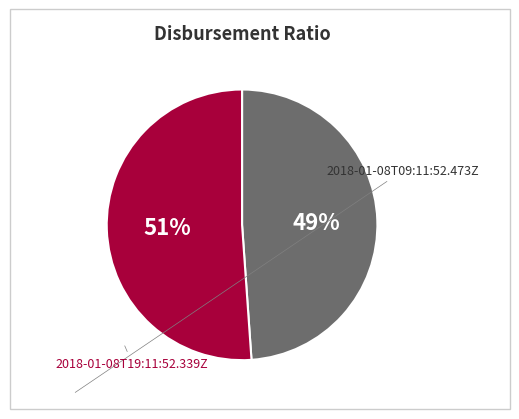

Which has a higher value, 2018-01-08T09:11:52.473Z or 2018-01-08T19:11:52.339Z?

2018-01-08T19:11:52.339Z